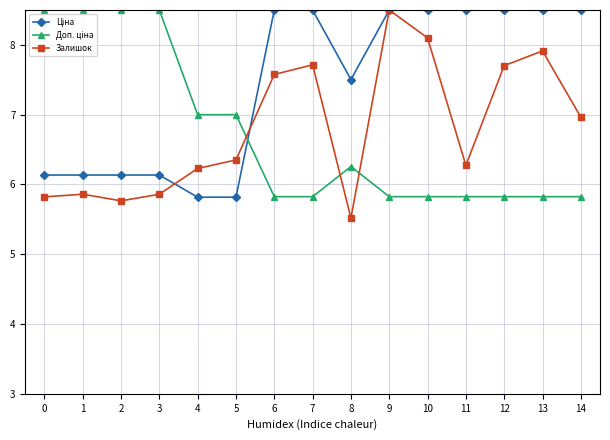

What is the difference between the highest and lowest values at 8?

2.0